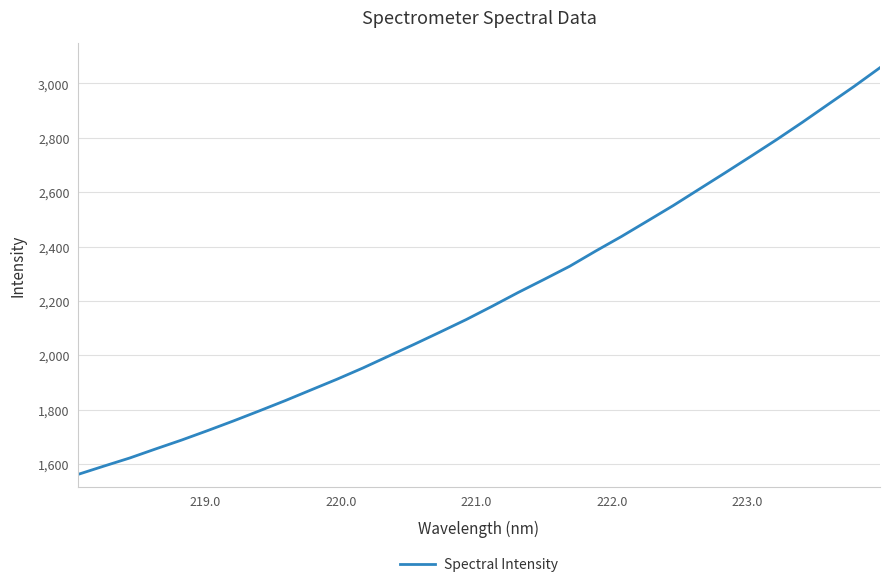

Reading right to left, list all the values displayed in this chart.

3058.1	2989.3	2923.5	2857.4	2793.4	2731.8	2670.8	2610.9	2550.7	2493.8	2437.1	2383.3	2327.6	2278.8	2230.7	2180.4	2131.5	2085.9	2040.9	1997.1	1953.0	1911.7	1872.4	1833.0	1795.3	1758.3	1722.6	1688.0	1655.4	1622.1	1592.2	1561.6